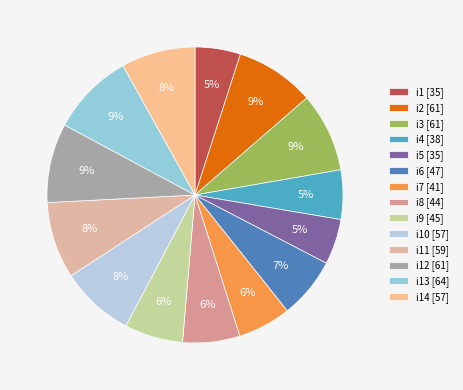

How many segments does this pie chart have?

14